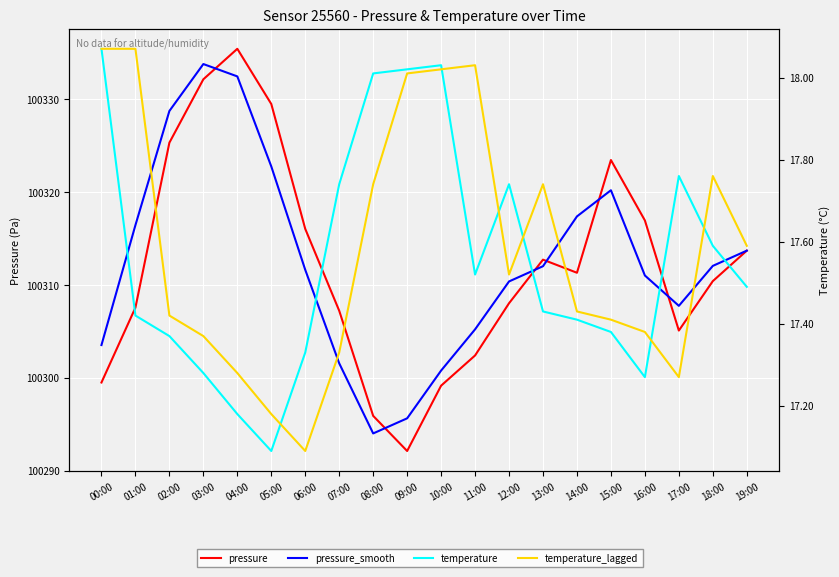

List the labels in order of pressure_smooth value, smallest first.

08:00, 09:00, 10:00, 07:00, 00:00, 11:00, 17:00, 12:00, 16:00, 06:00, 13:00, 18:00, 19:00, 01:00, 14:00, 15:00, 05:00, 02:00, 04:00, 03:00